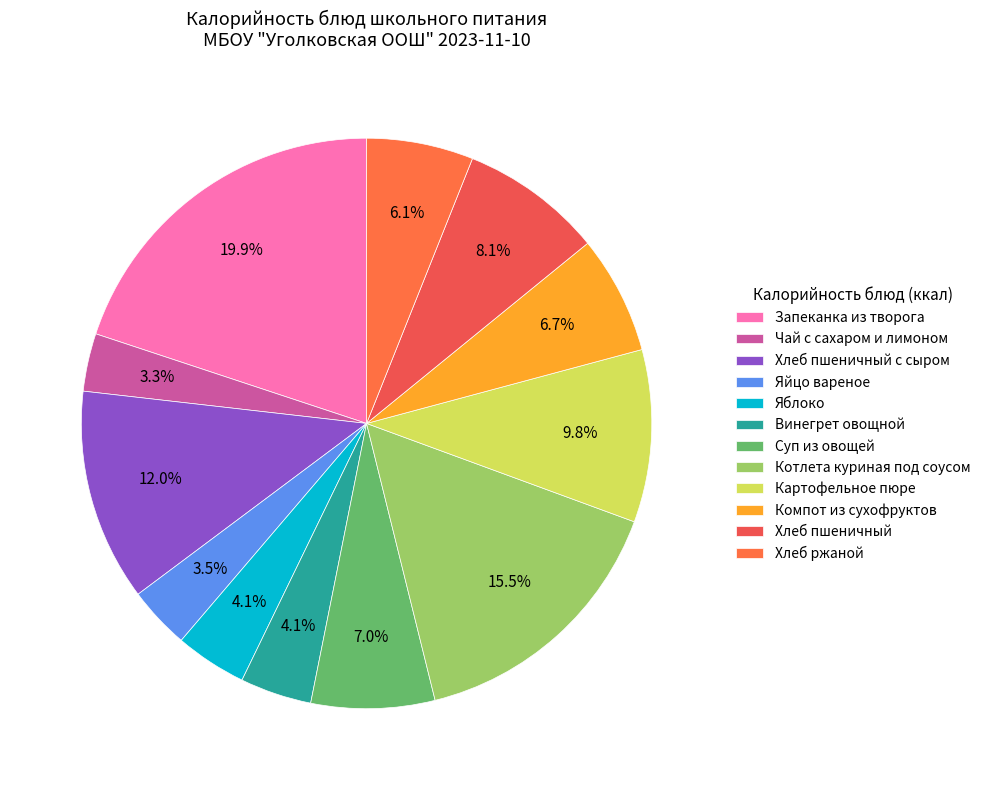

Count the number of slices in the pie.

12